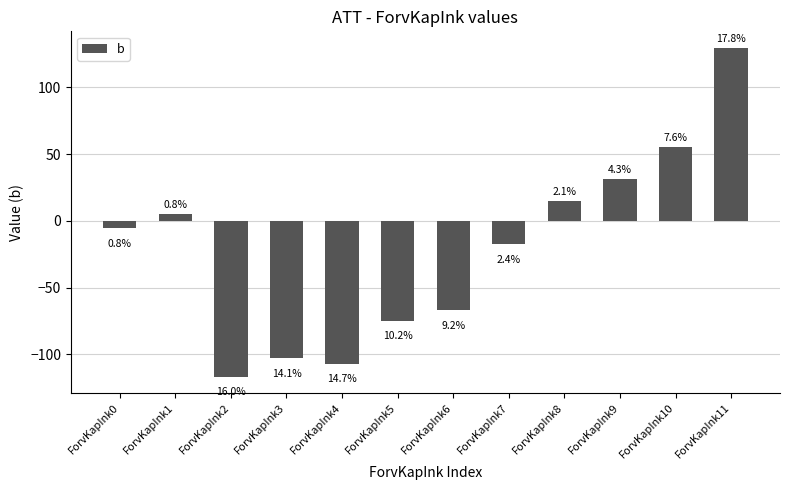

What is the sum of all values?

-253.9